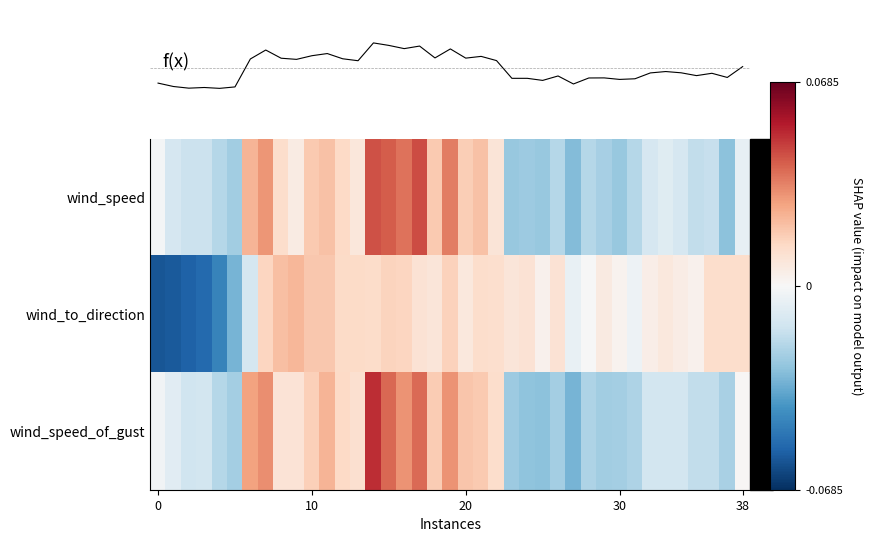

At how many categories does at least one series exceed 0?

30